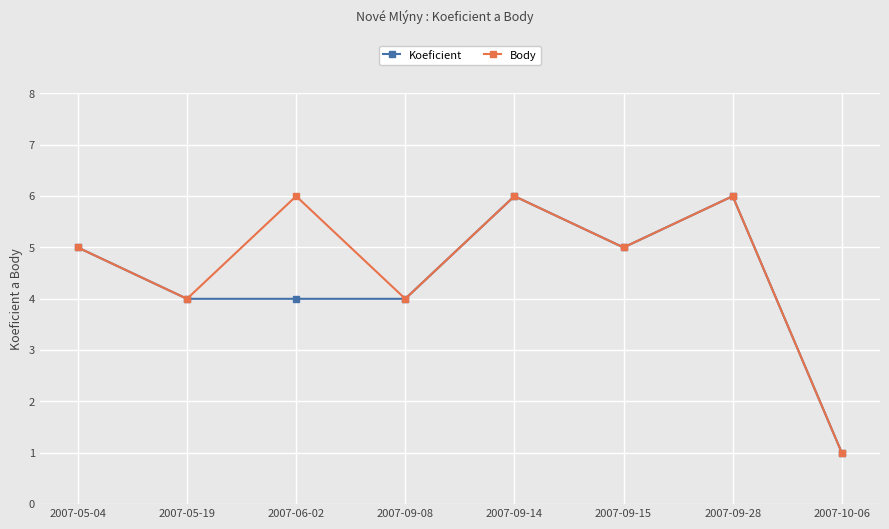

At which category does Body reach its first local peak?

2007-06-02